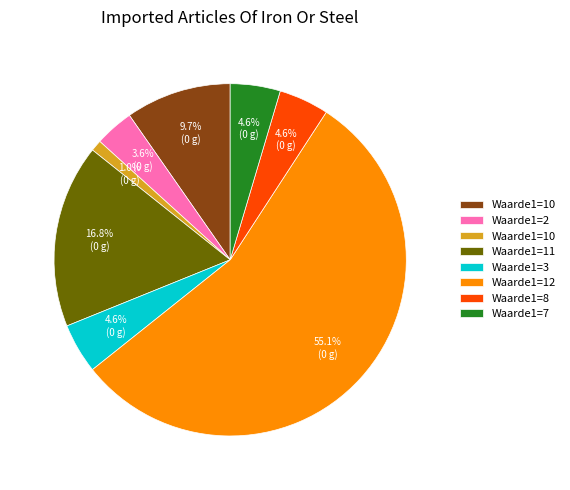

Does any single category account for the majority?

Yes